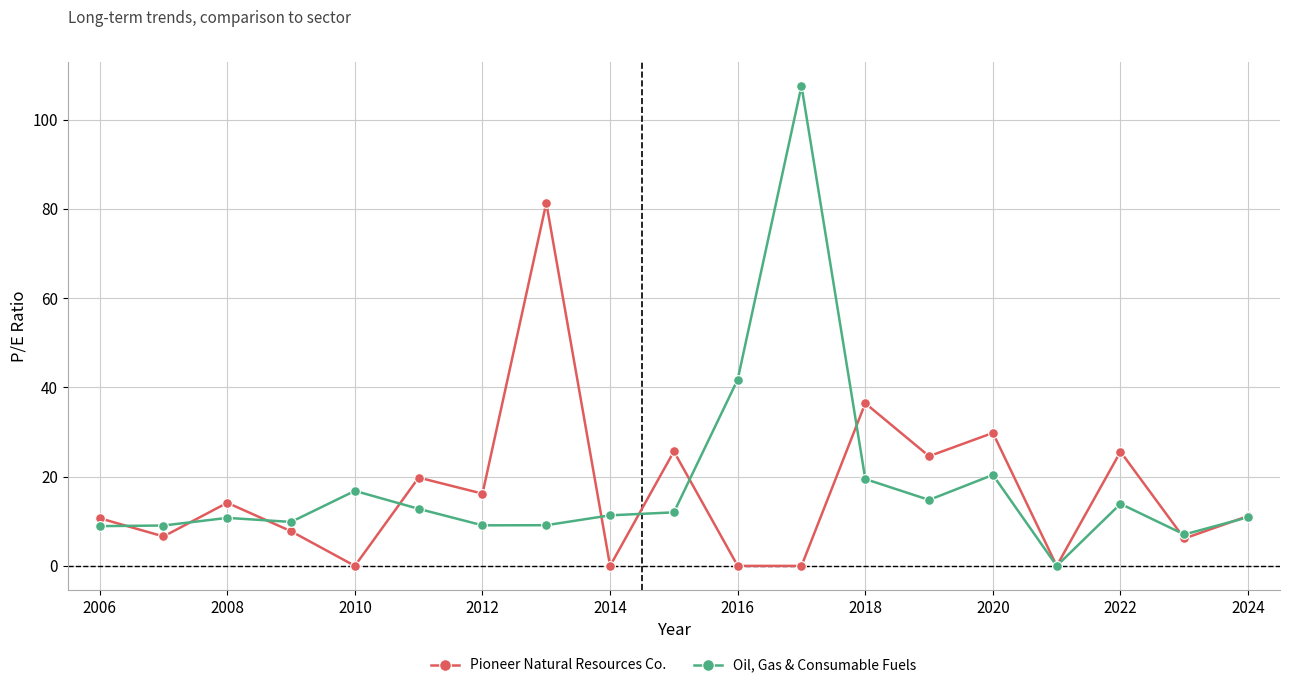

What is the average value of the Oil, Gas & Consumable Fuels series?

18.2